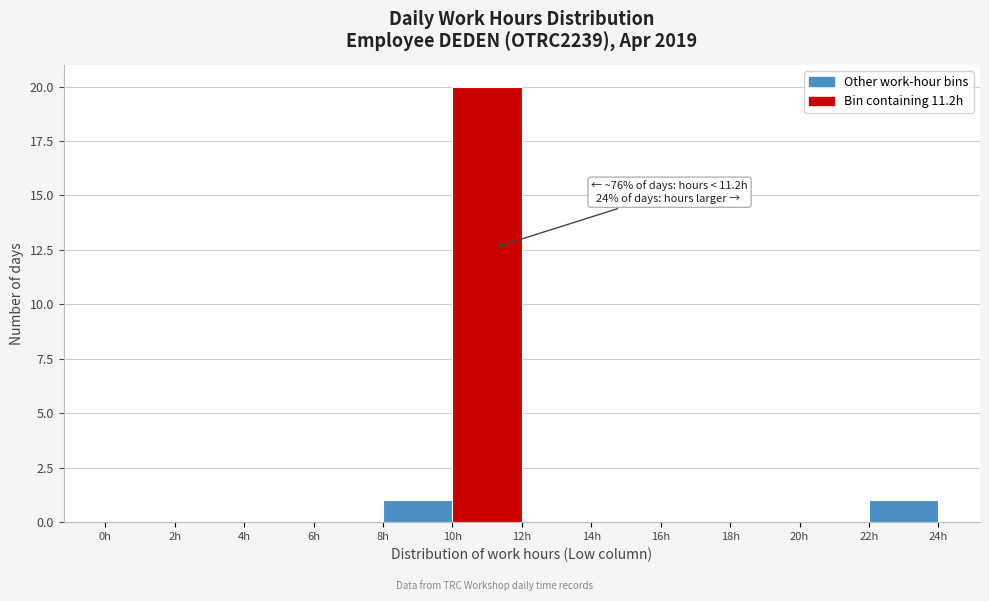

Which range on the x-axis has the tallest bar?

10 to 12